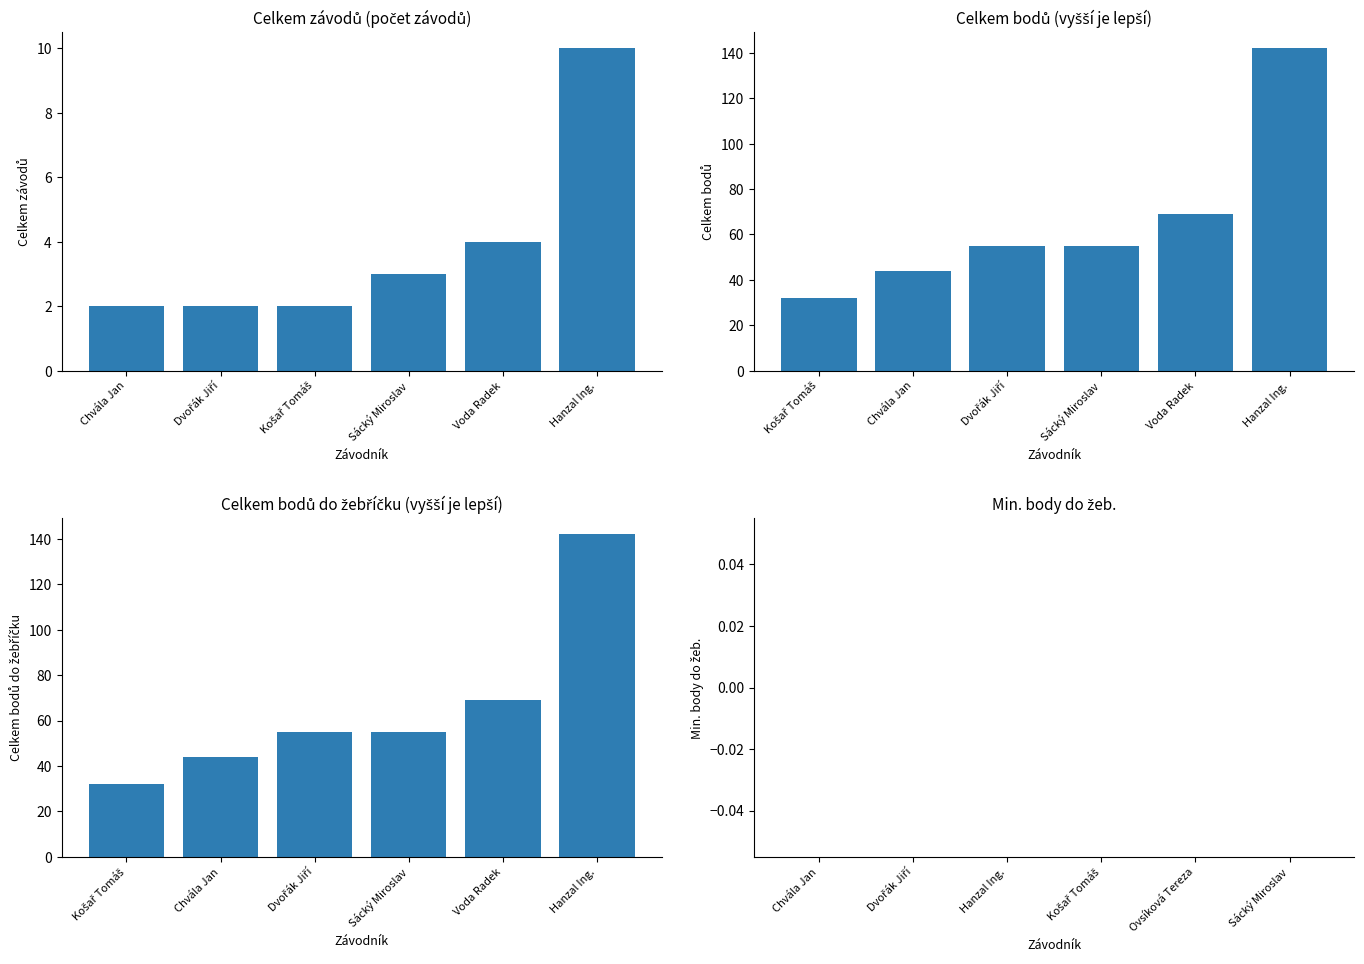

List the series in order of their peak value, highest first.

Celkem bodů, Celkem bodů do žebříčku, Celkem závodů, Min. body do žeb.